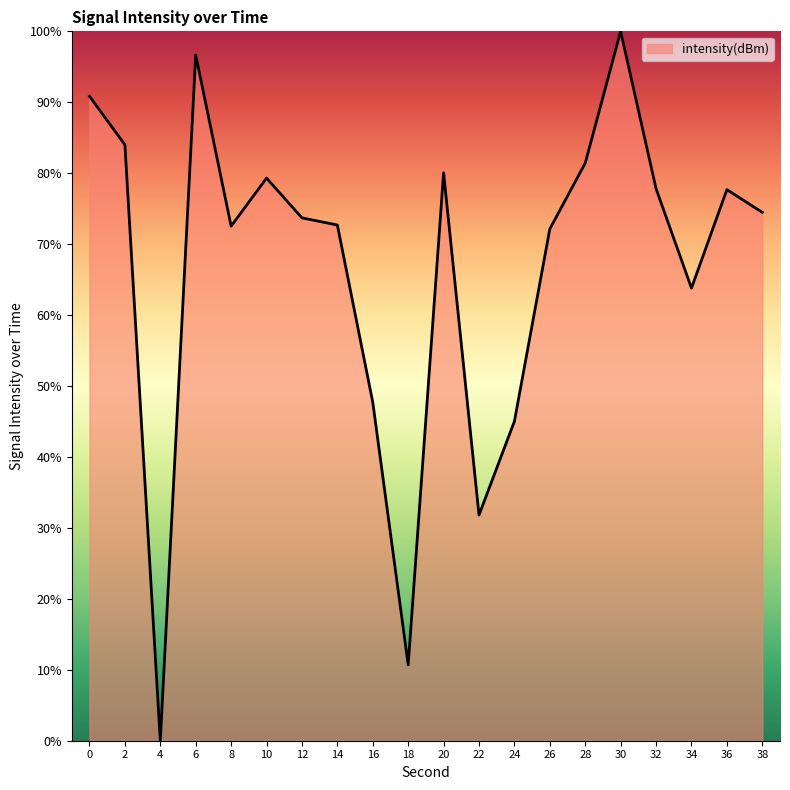

Between 28 and 14, which is larger?

28